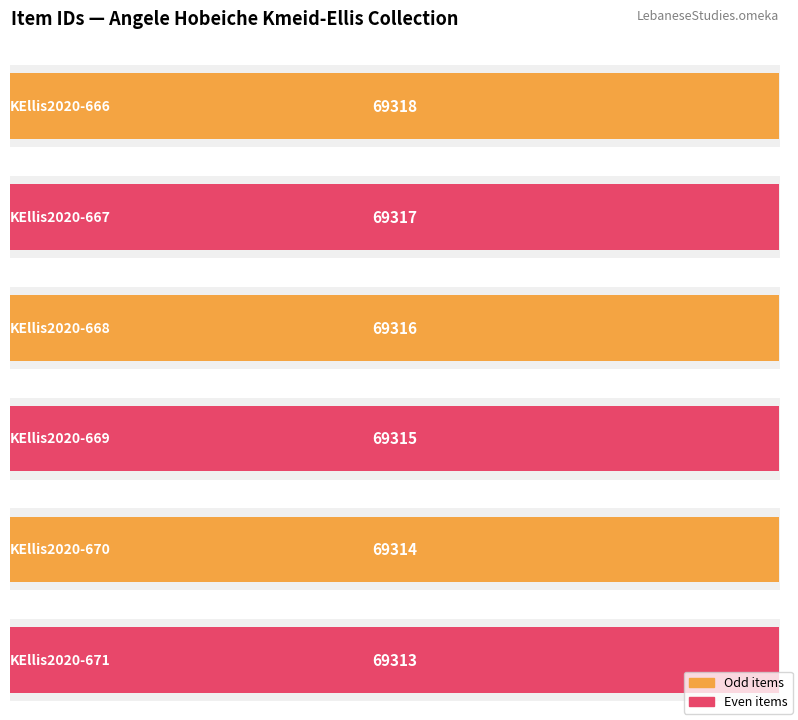

What is the change in value from KEllis2020-667 to KEllis2020-668?

-1